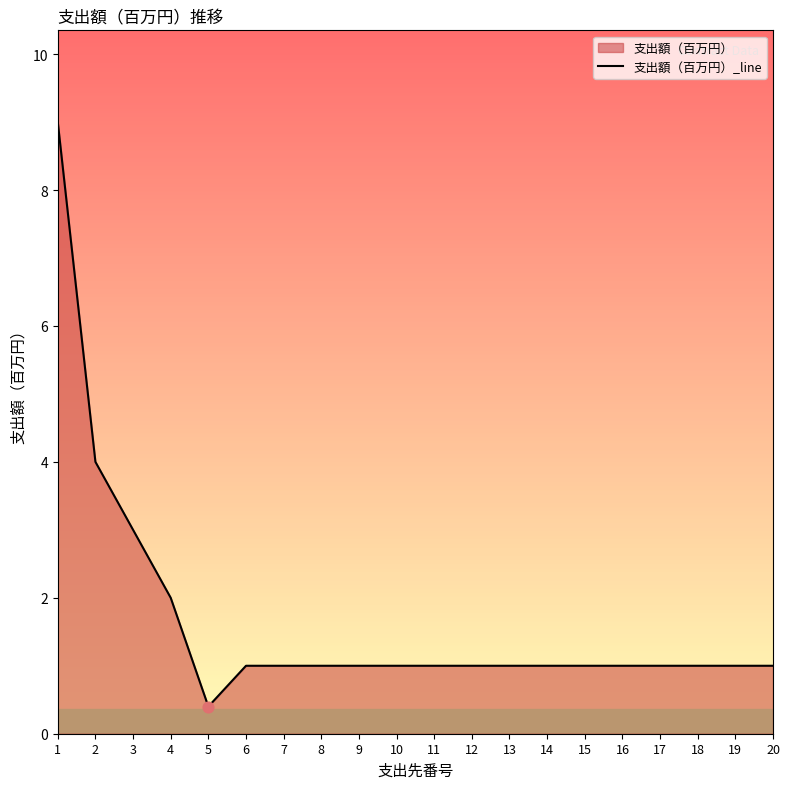

What is the ratio of the value at 14 to the value at 13?

1.0